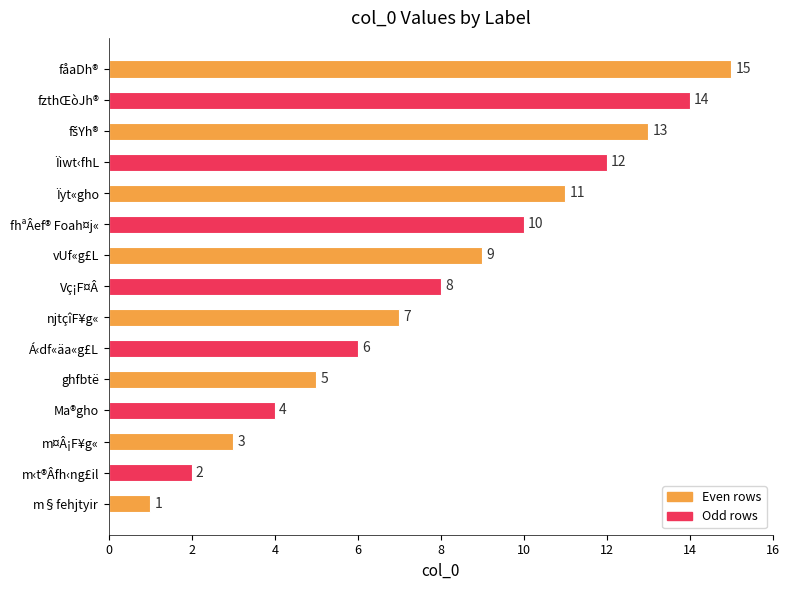

What is the smallest value displayed?

1